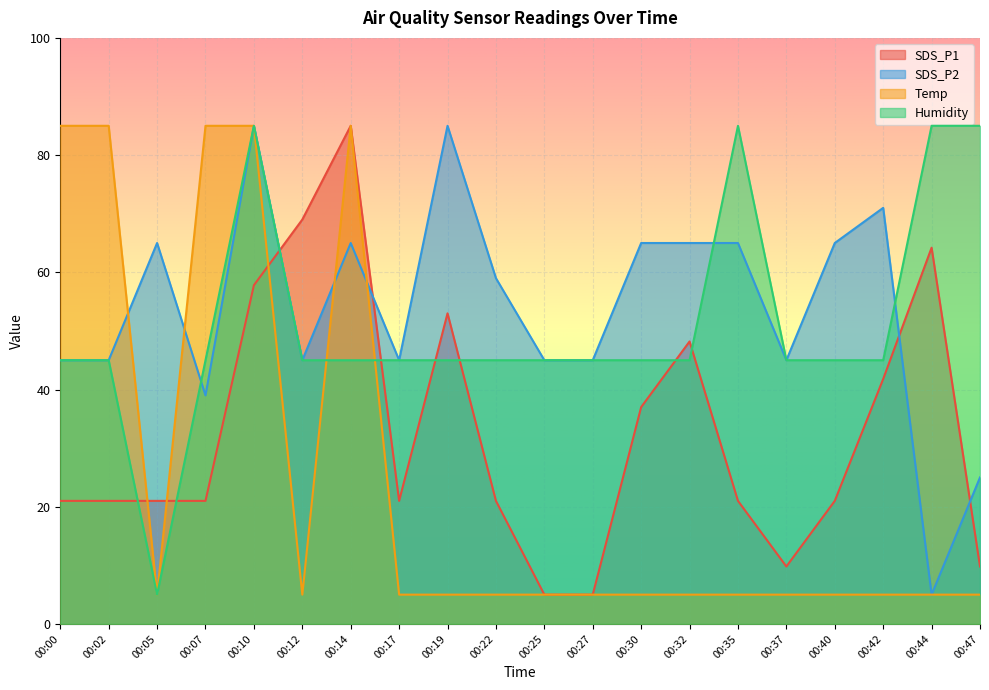

What is the minimum value for Humidity?

5.0